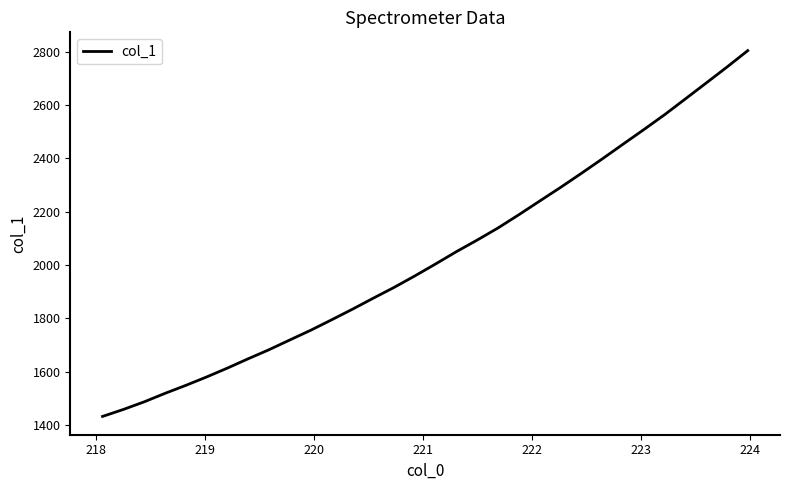

What is the smallest value displayed?

1431.7